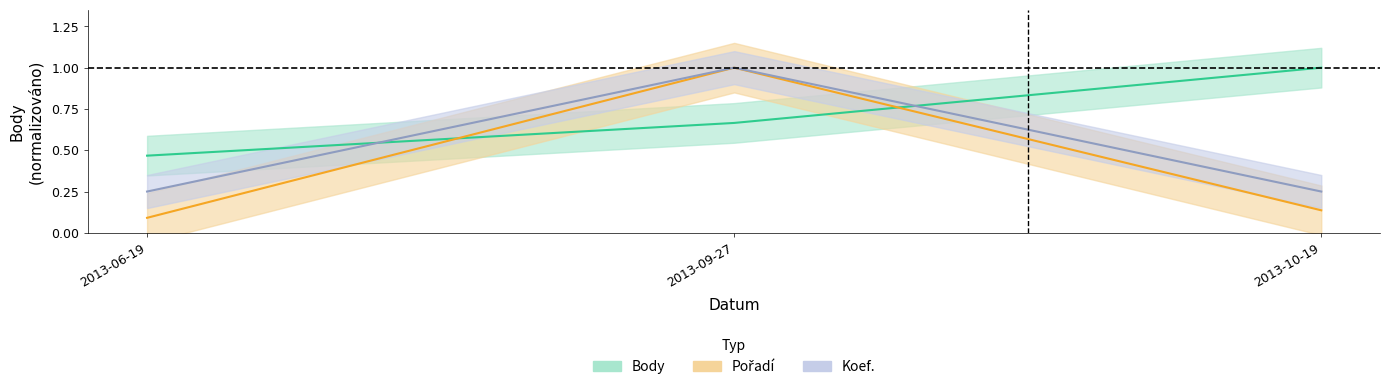

Which series has the largest total across all categories?

Body